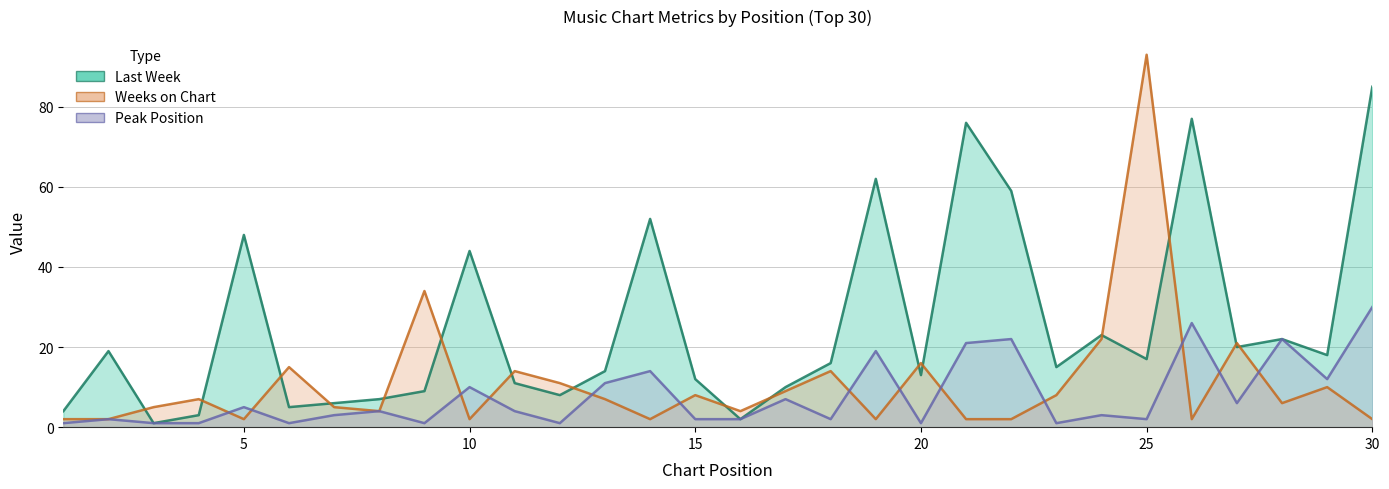

True or false: Last Week (line) and Peak Position (line) cross at least once.

False